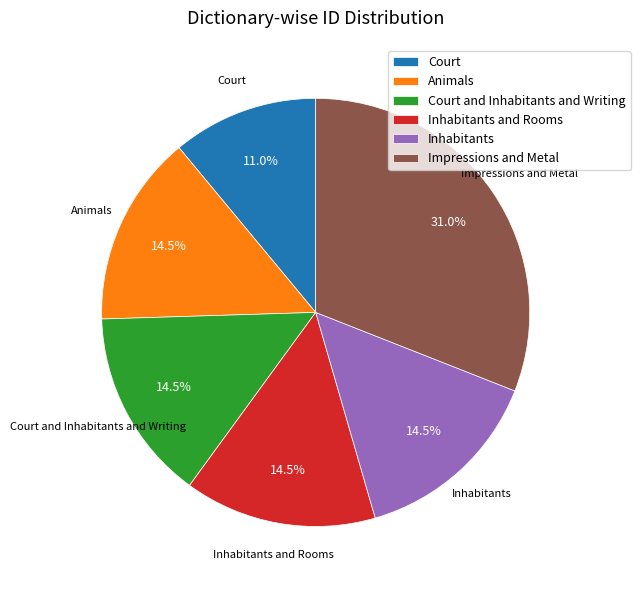

What is the largest slice in the pie chart?

Impressions and Metal